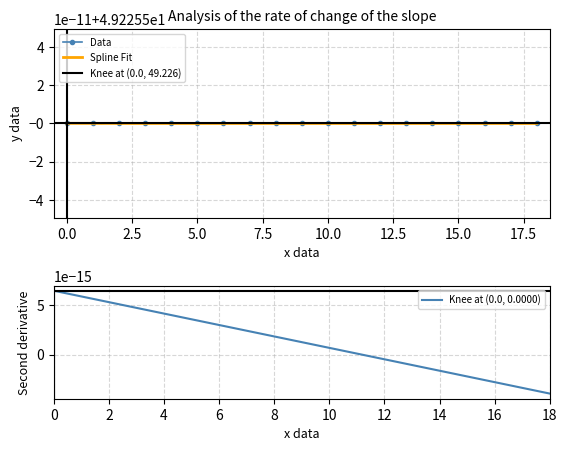

Does the chart have visible grid lines?

Yes